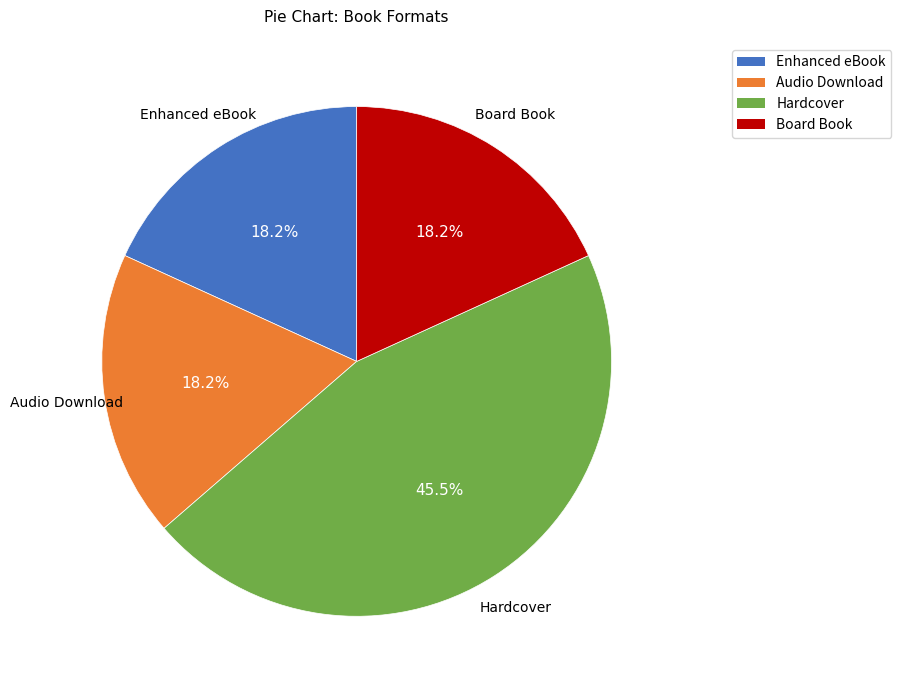

What portion of the pie excludes Board Book?

81.8%